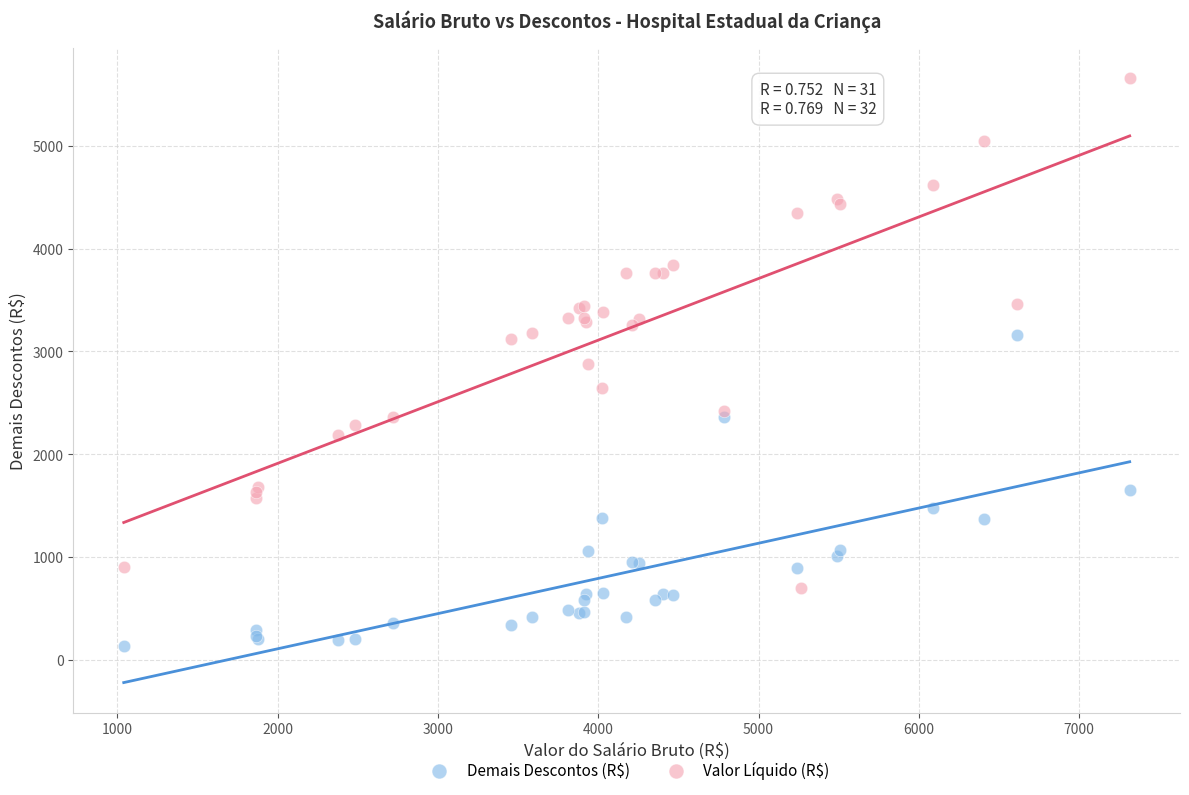

Which series has the widest spread of Y values?

Valor Líquido (R$)